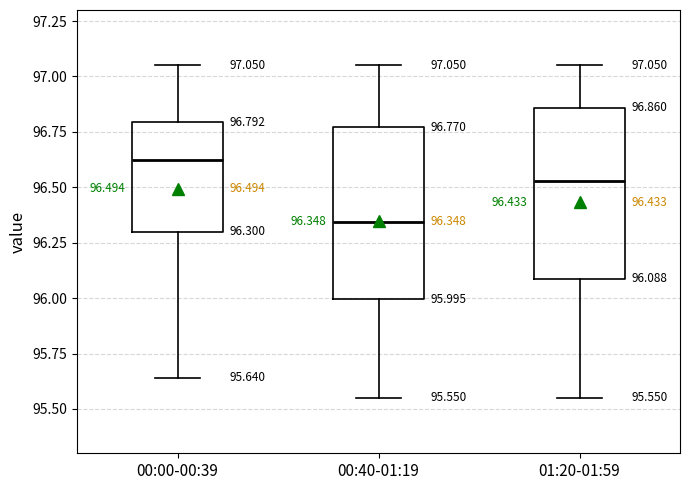

Which box has the lowest median line?

00:40-01:19